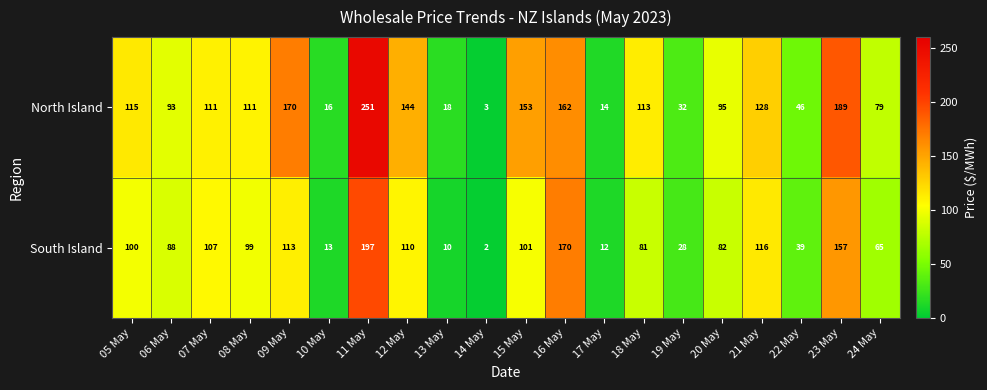

List the series in order of their overall mean, lowest first.

South Island, North Island